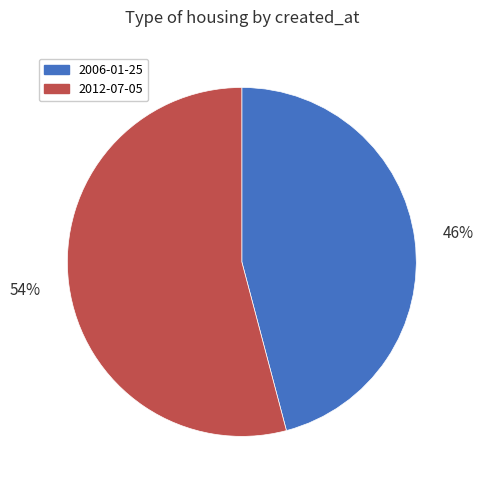

Is the sum of 2006-01-25 and 2012-07-05 greater than half?

Yes